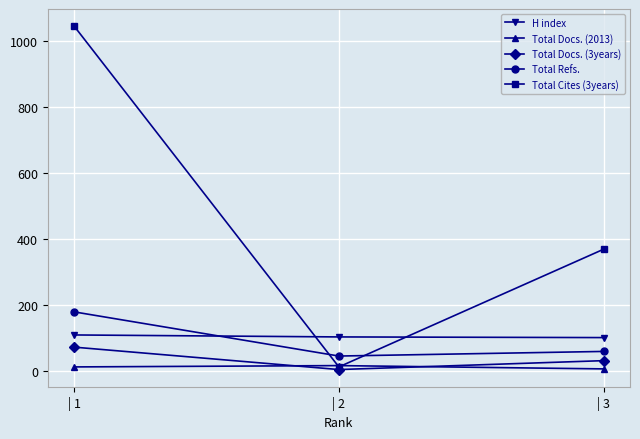

What are all the series names shown in the legend?

H index, Total Docs. (2013), Total Docs. (3years), Total Refs., Total Cites (3years)